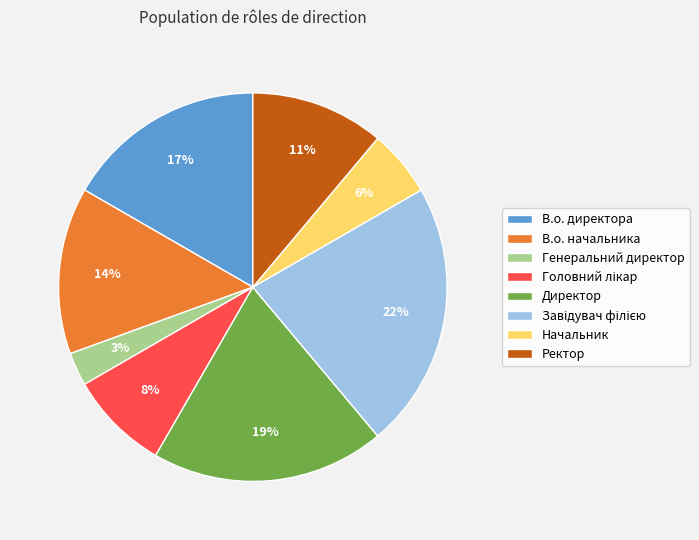

Is the sum of Ректор and В.о. директора greater than half?

No